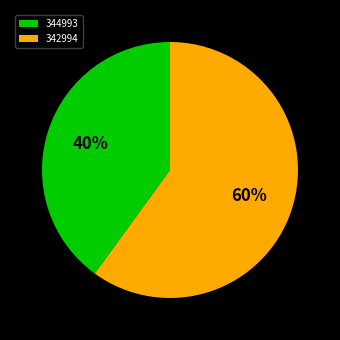

Is the sum of 344993 and 342994 greater than half?

Yes